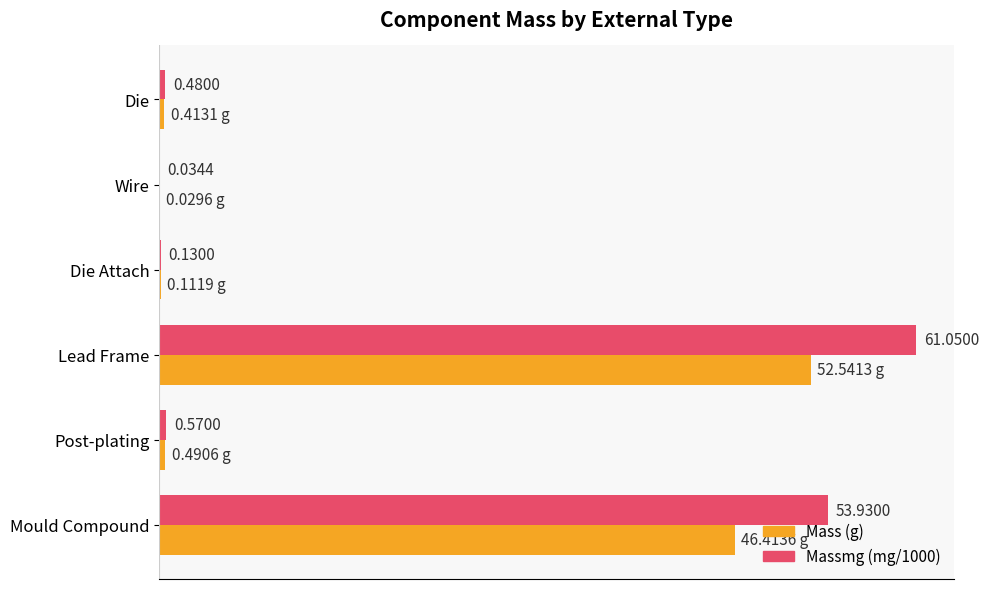

Which label corresponds to the largest value in the chart?

Lead Frame